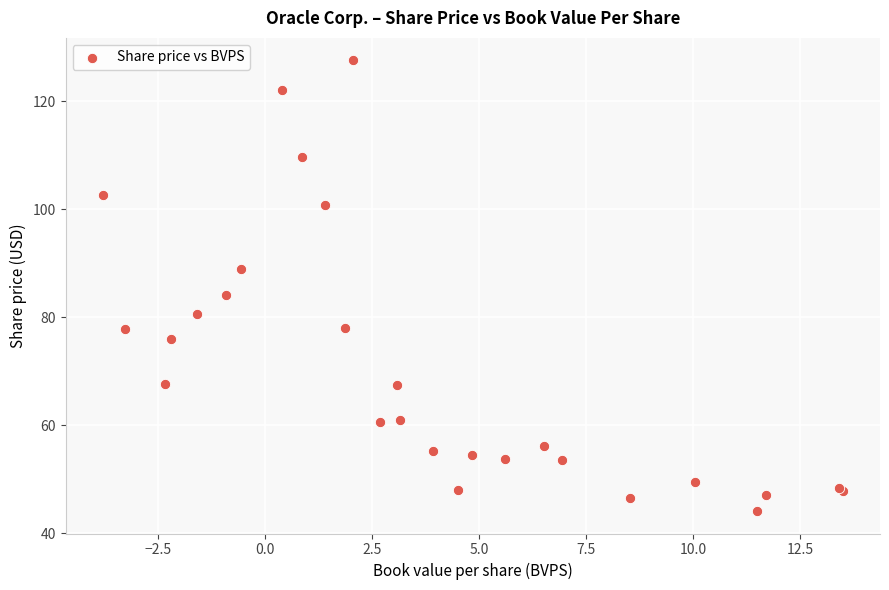

What Y value in the scatter plot is closest to 85?

84.1